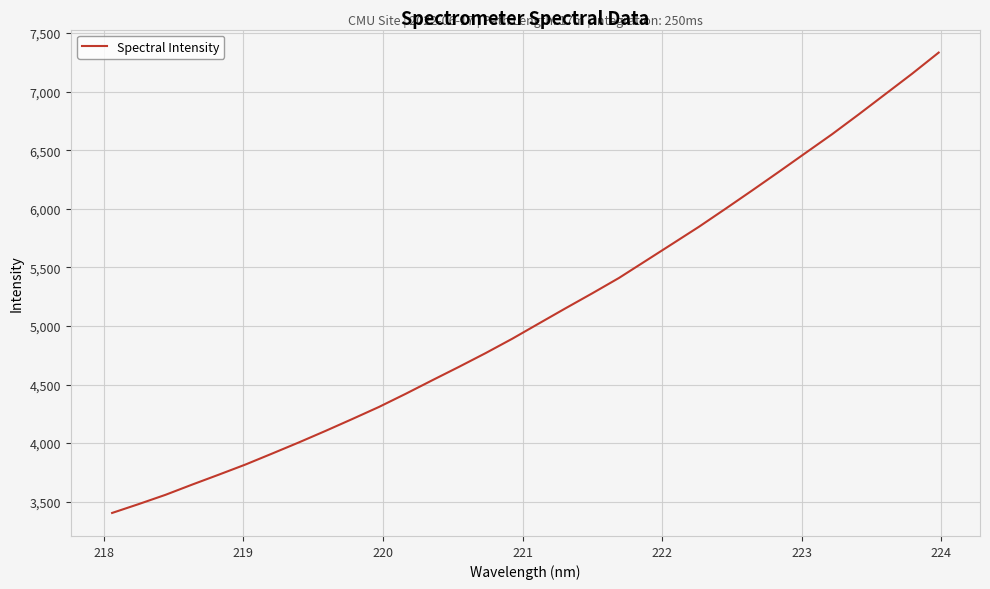

What is the minimum value shown in the chart?

3404.1